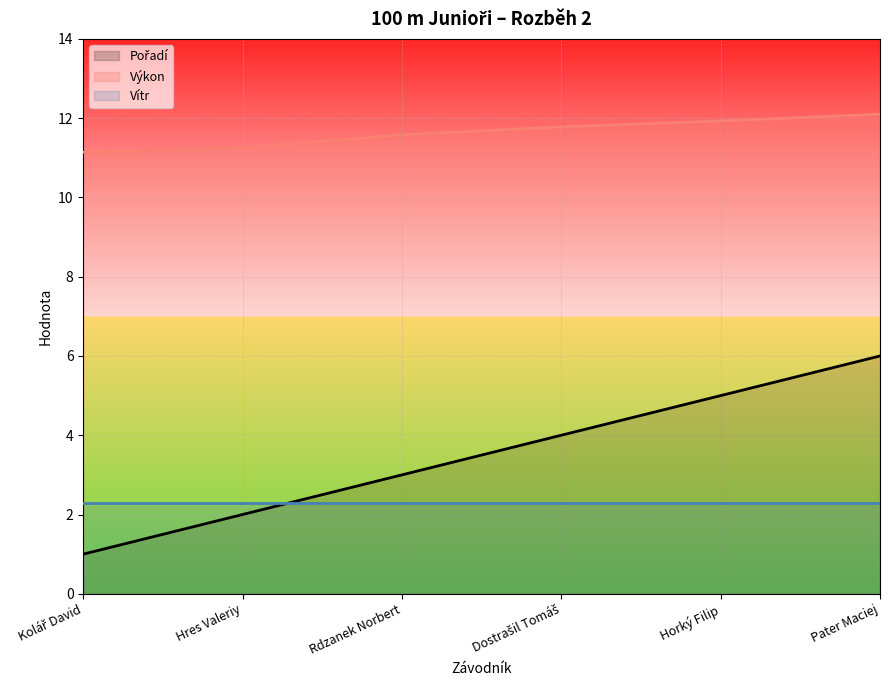

What is the label of the 4th point from the left?

Dostrašil Tomáš